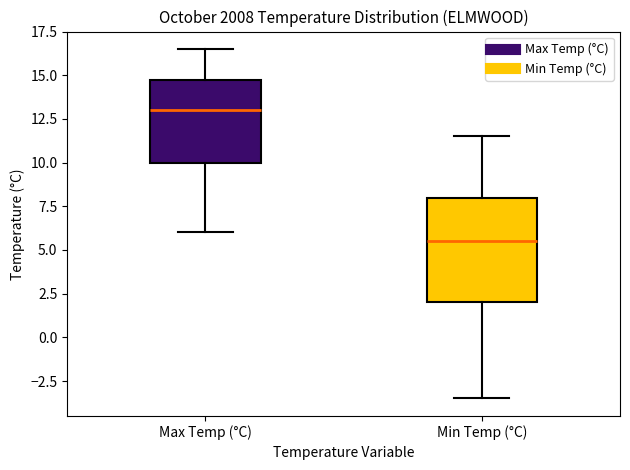

Comparing the boxes themselves (not the whiskers), which one is the tallest?

Min Temp (°C)